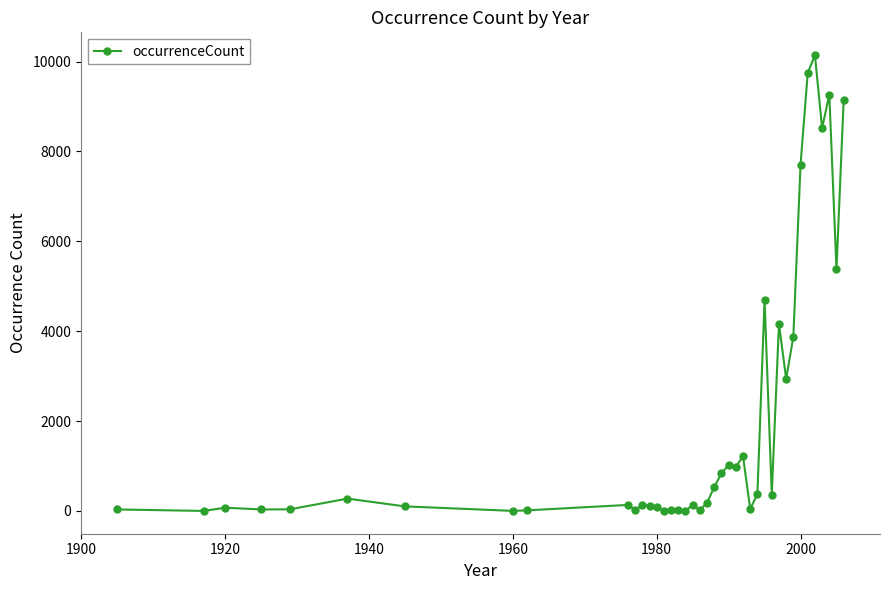

True or false: there are more than 0 points higher than both neighbors.

True